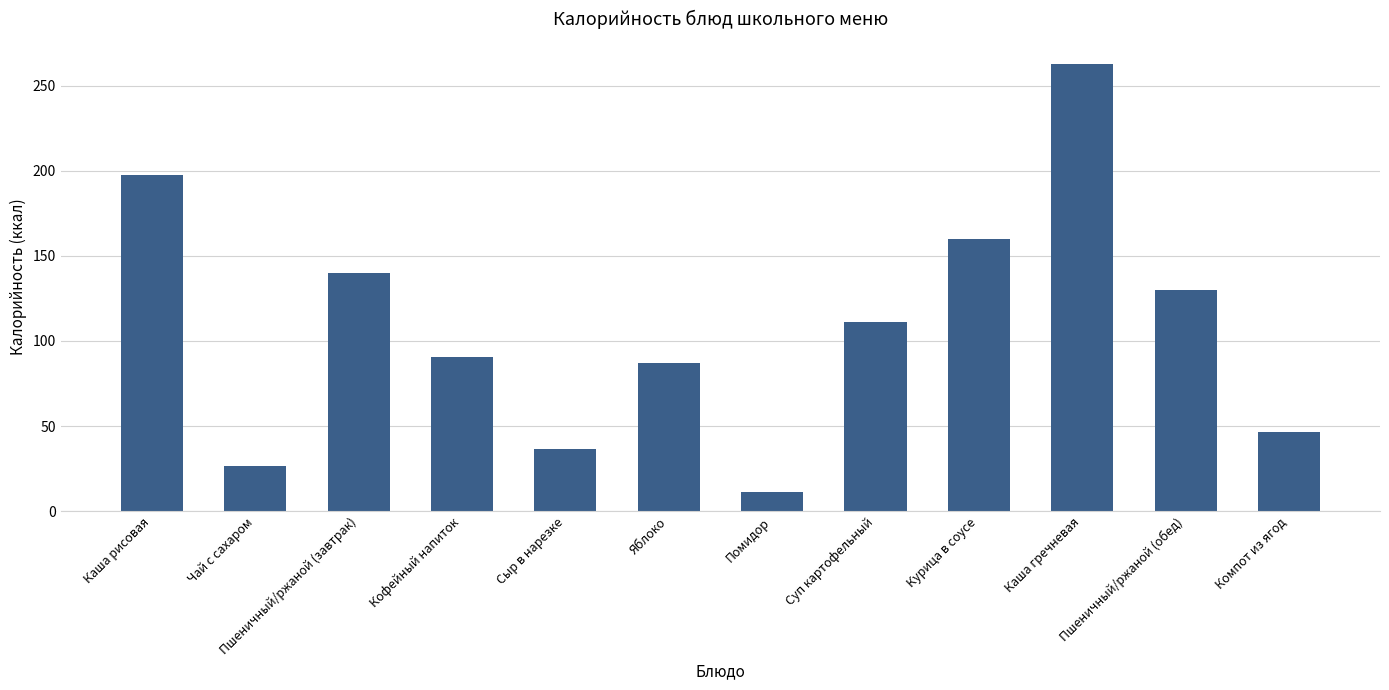

At which label is the value closest to 137?

Пшеничный/ржаной (завтрак)